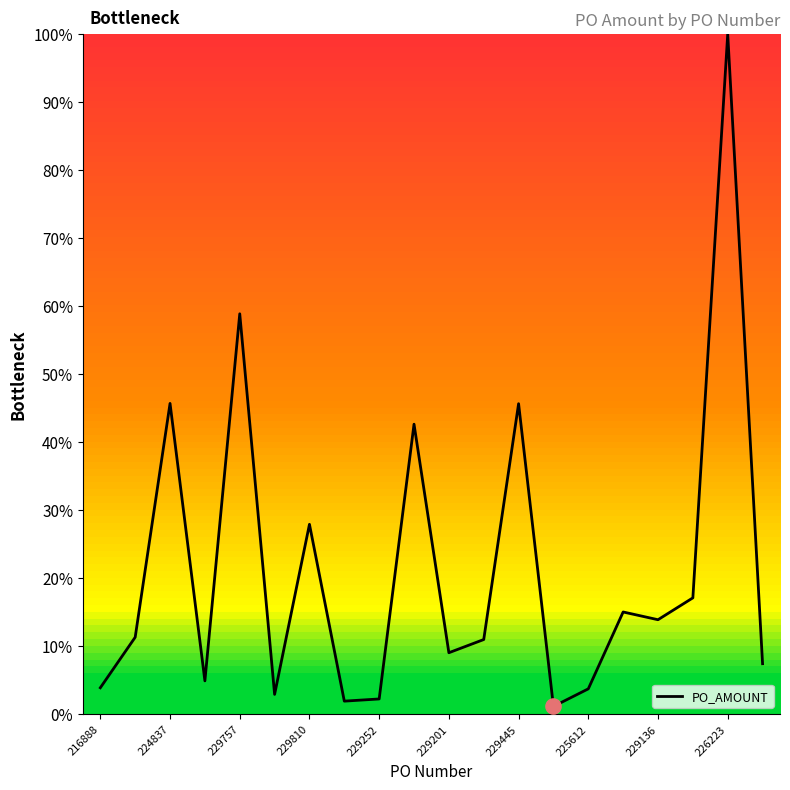

What is the maximum value shown in the chart?

100.0